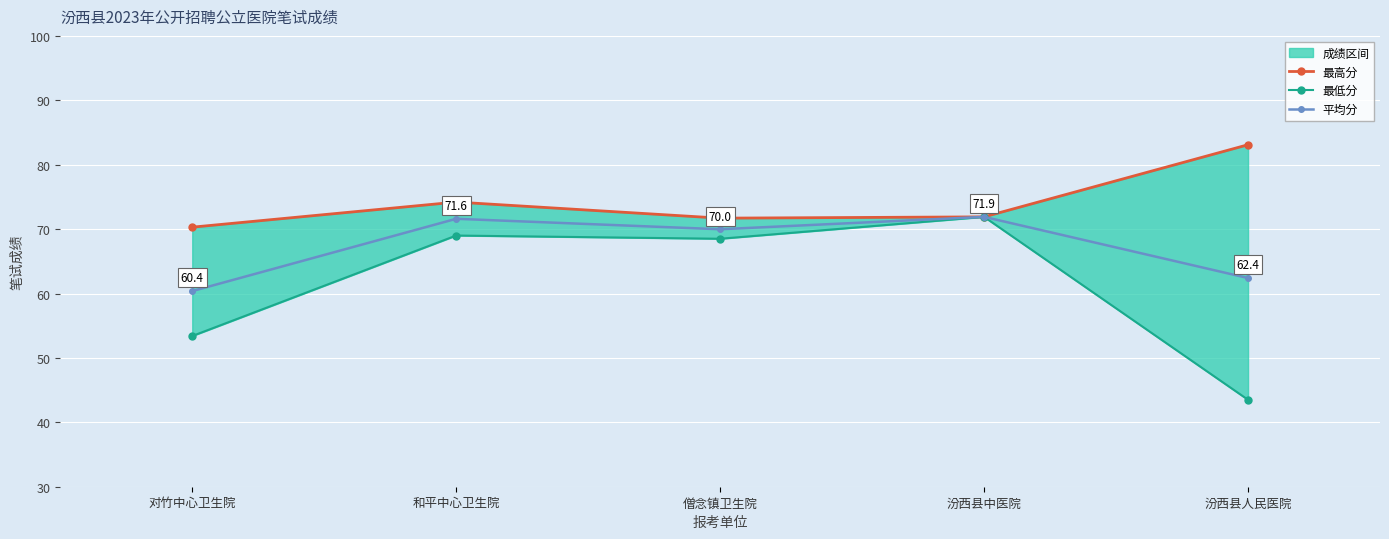

How many values in the 最高分 series are below 71?

1